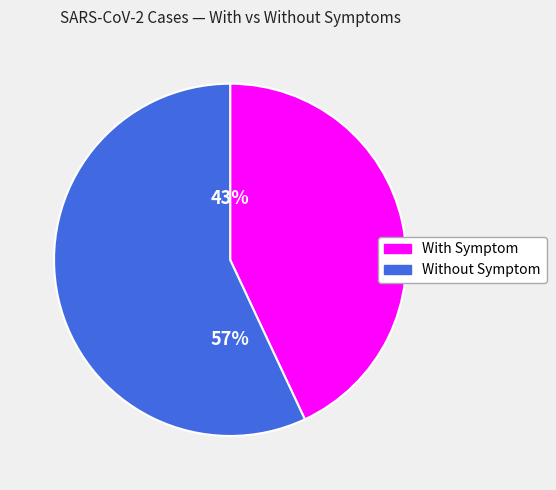

To the nearest percent, what is the average slice percentage?

50%